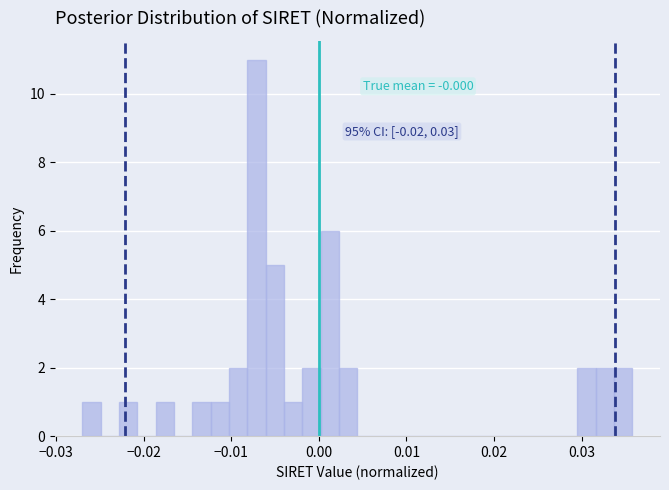

Around what value on the x-axis is the tallest bar? Give the approximate position of its centre, as read against the axis.

-0.007